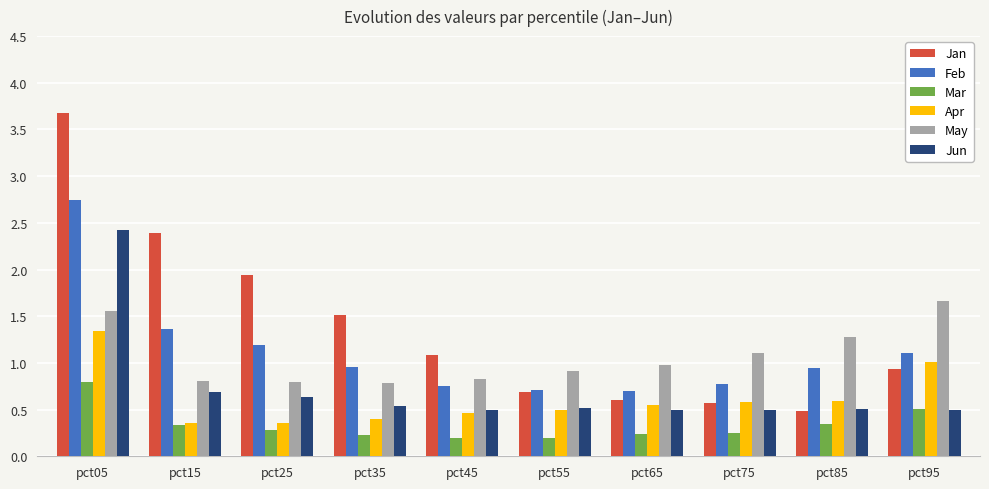

At which label does Jan first exceed 1?

pct05